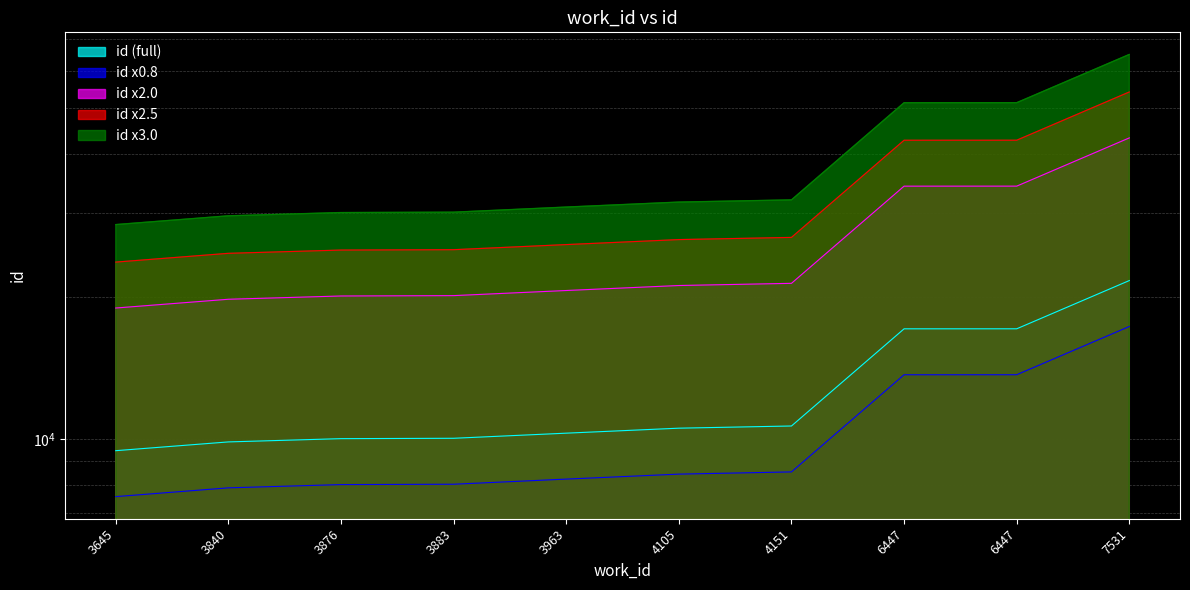

Where is the data nearest to the value 15554?

6447